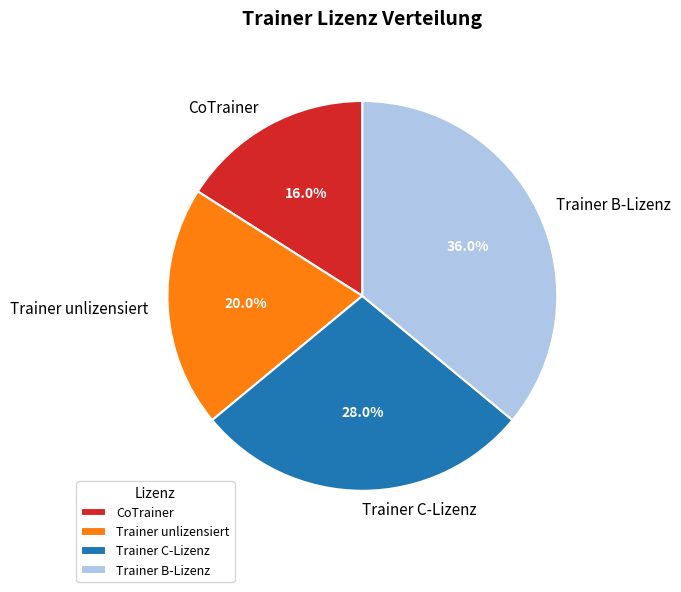

How many slices are in this pie chart?

4